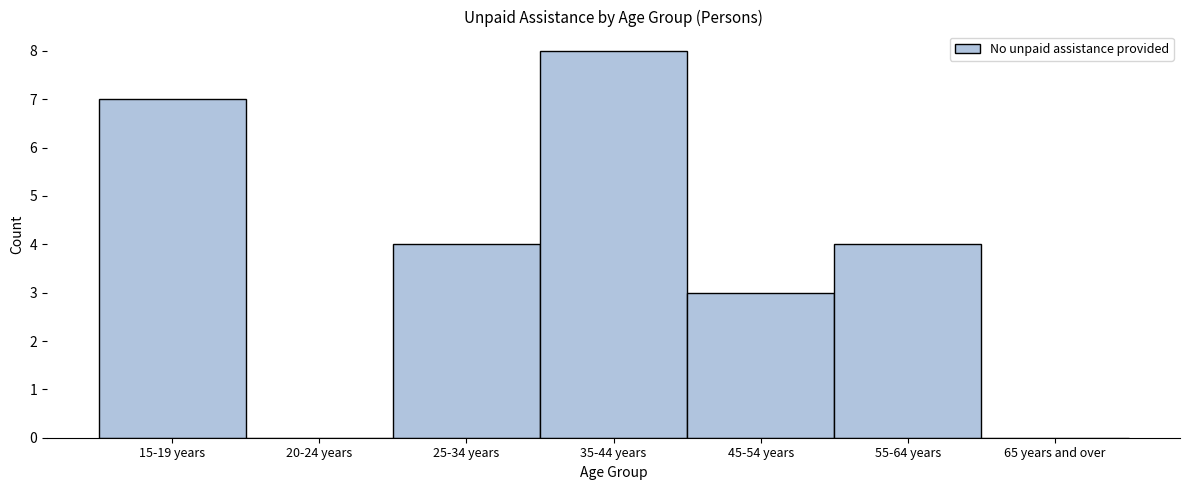

Reading left to right, list all the values displayed in this chart.

15-19 years=7	20-24 years=0	25-34 years=4	35-44 years=8	45-54 years=3	55-64 years=4	65 years and over=0